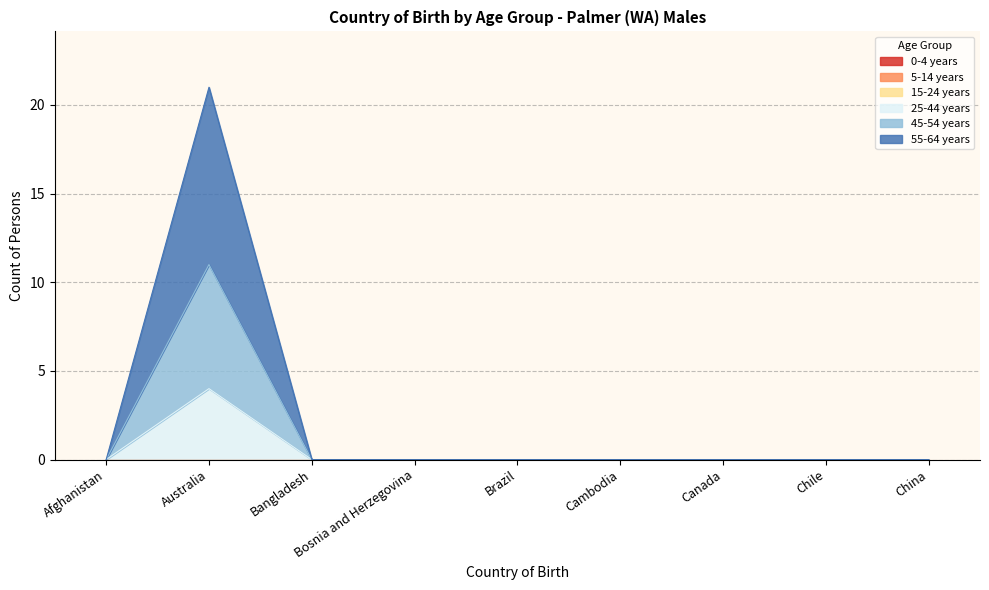

At which category does 55-64 years reach its first local peak?

Australia